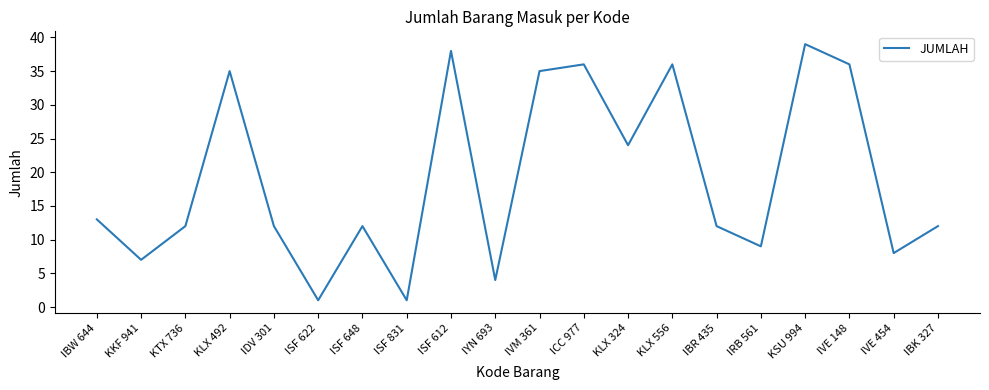

Approximately how many times larger is the value at KLX 324 compared to IBK 327?

2.0